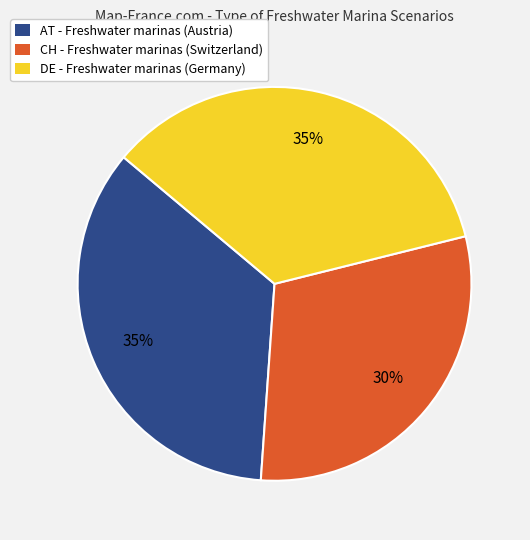

What percentage is the CH slice, to the nearest percent?

30%